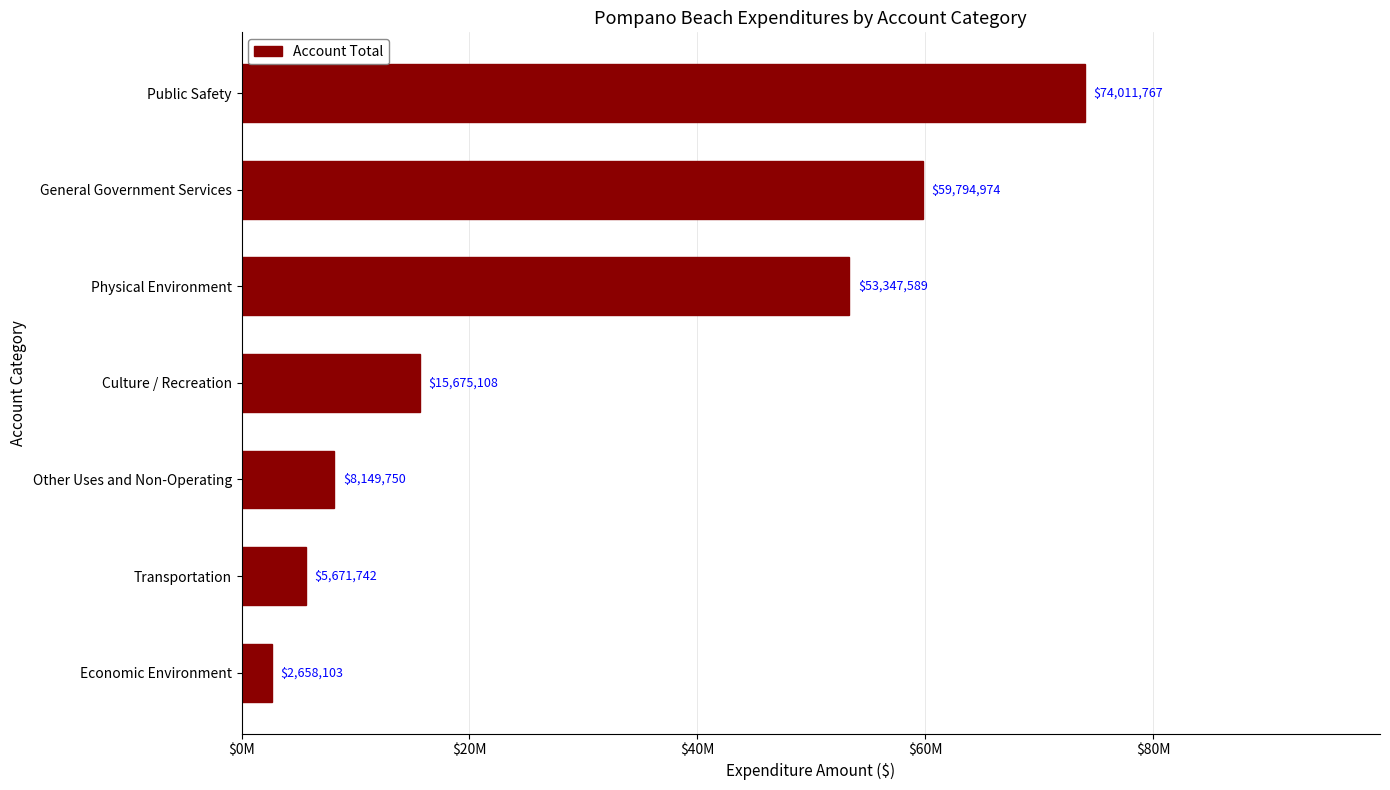

Does the chart contain any negative values?

No